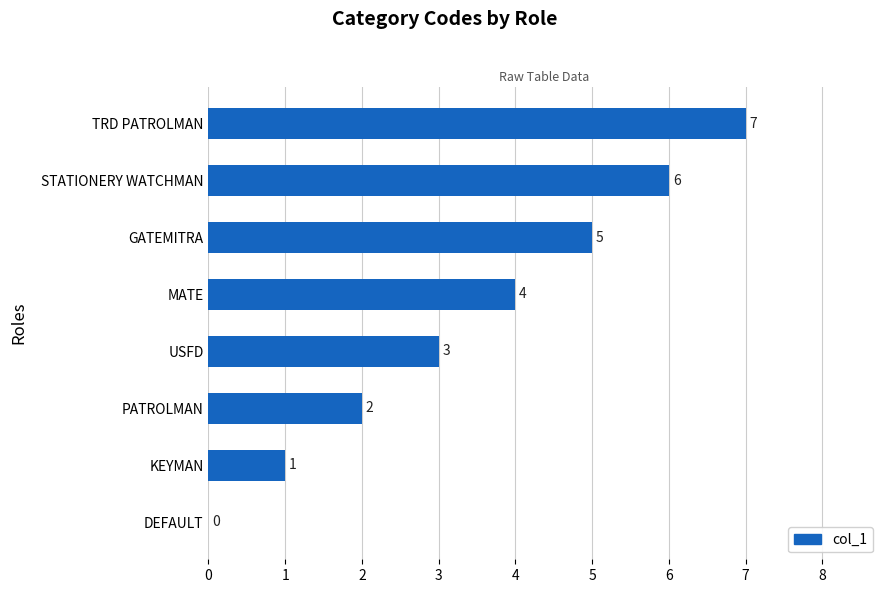

What is the greatest value displayed?

7